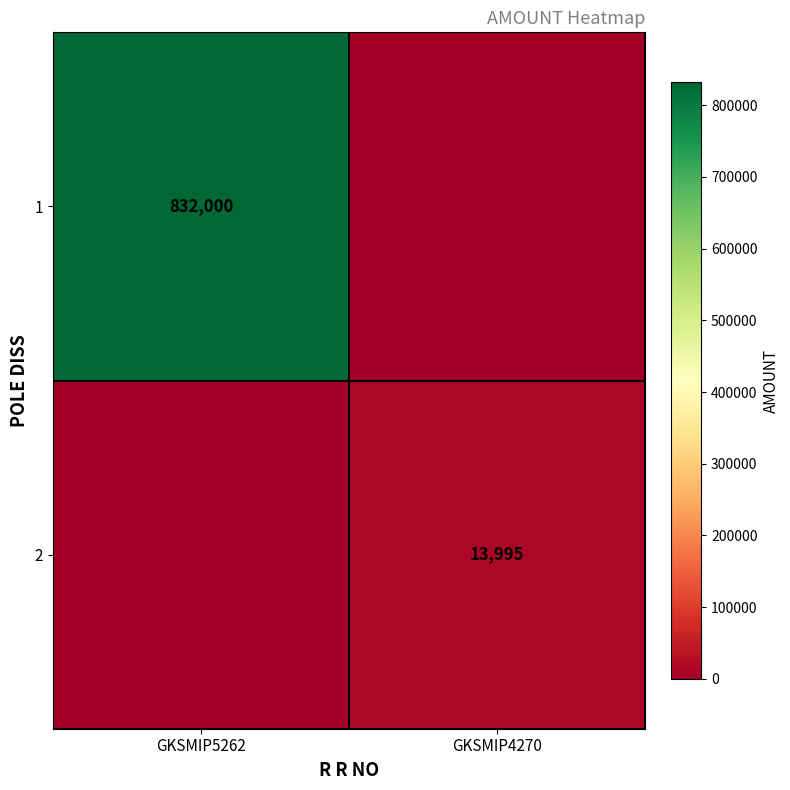

Between GKSMIP4270 and GKSMIP5262, which is larger?

GKSMIP5262